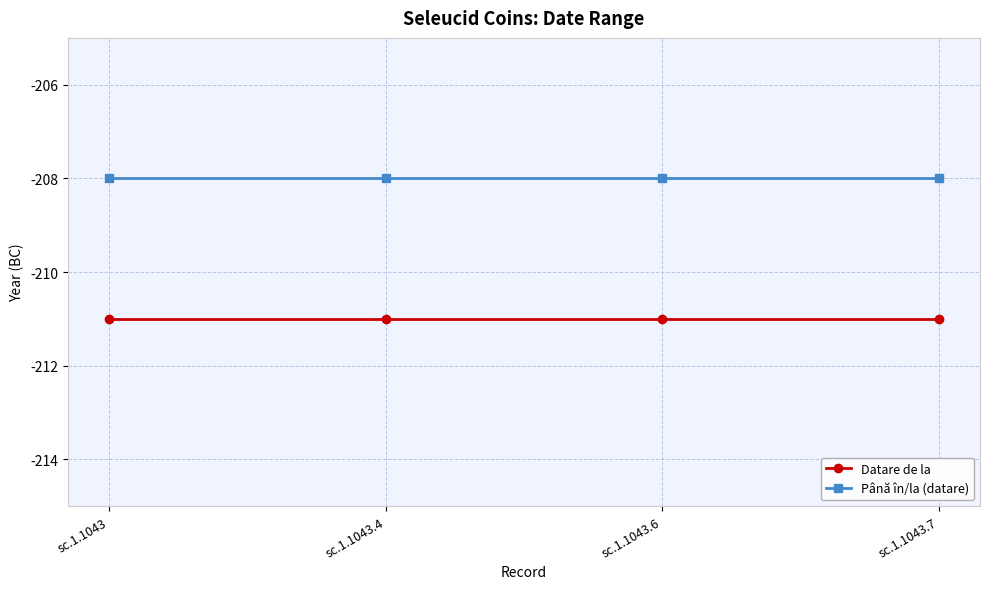

Reading left to right, extract all data points from this chart.

Datare de la: sc.1.1043=-211	sc.1.1043.4=-211	sc.1.1043.6=-211	sc.1.1043.7=-211
Până în/la (datare): sc.1.1043=-208	sc.1.1043.4=-208	sc.1.1043.6=-208	sc.1.1043.7=-208